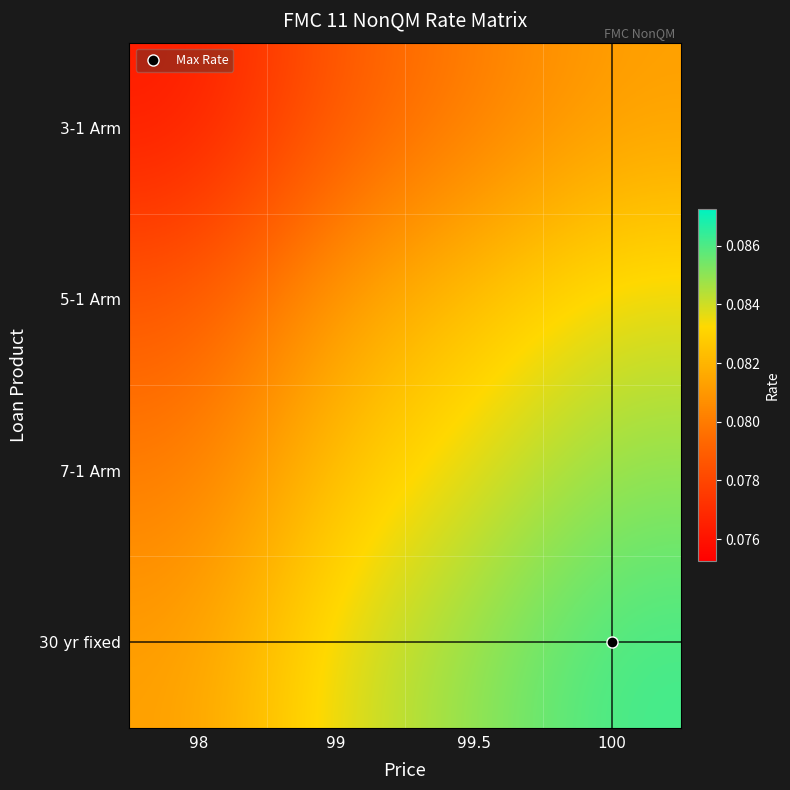

What is the greatest value displayed?

0.1